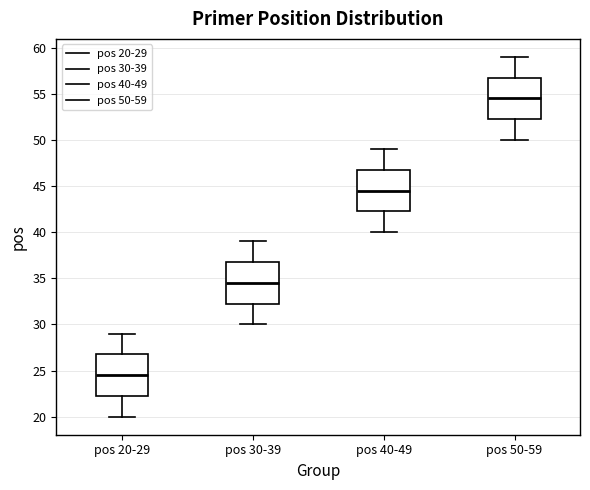

Reading left to right, read every box against the y-axis: the position of its median line, the range the box covers, and the ends of its whiskers. The values are not printed on the chart, so give them approximately, as read against the axis.

pos 20-29: median 24.5, box 22.5 to 27.0, whiskers 20.0 to 29.0
pos 30-39: median 34.5, box 32.5 to 37.0, whiskers 30.0 to 39.0
pos 40-49: median 44.5, box 42.5 to 47.0, whiskers 40.0 to 49.0
pos 50-59: median 54.5, box 52.5 to 57.0, whiskers 50.0 to 59.0